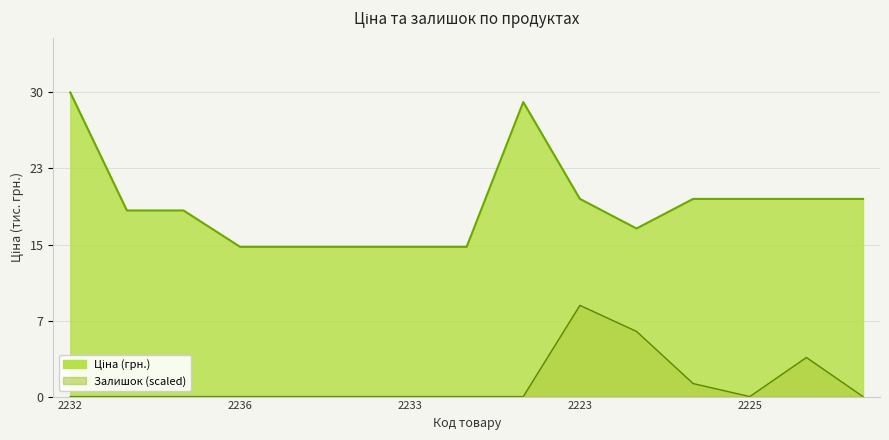

Which has a higher value, 287682231 or 287712232?

287712232